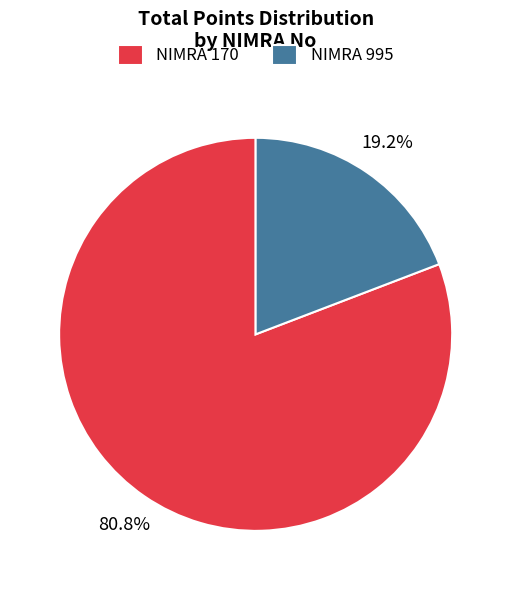

What is the majority slice?

NIMRA 170